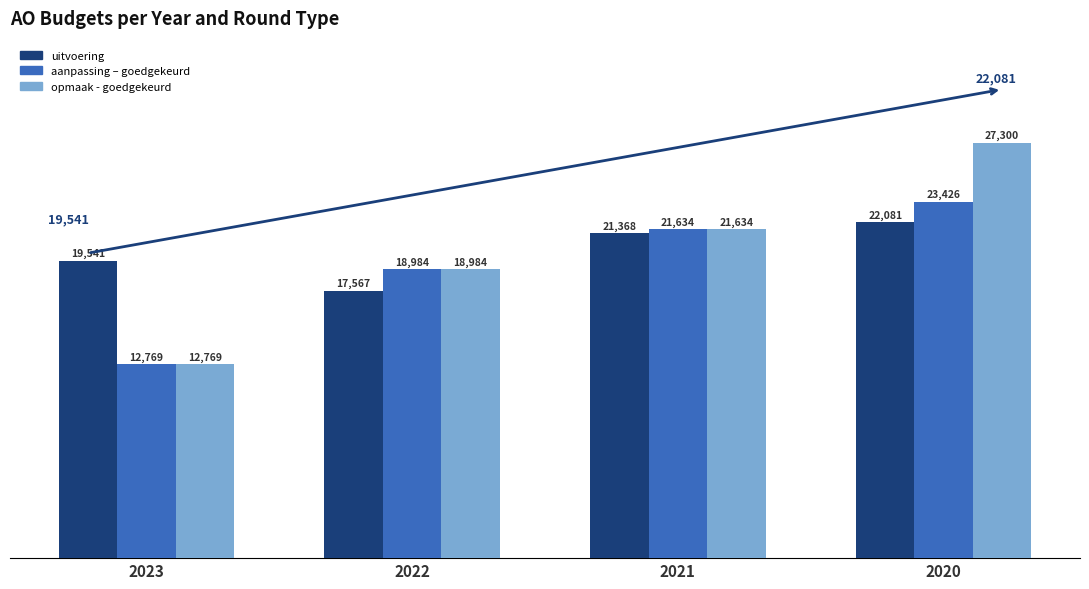

Are the bars horizontal?

No